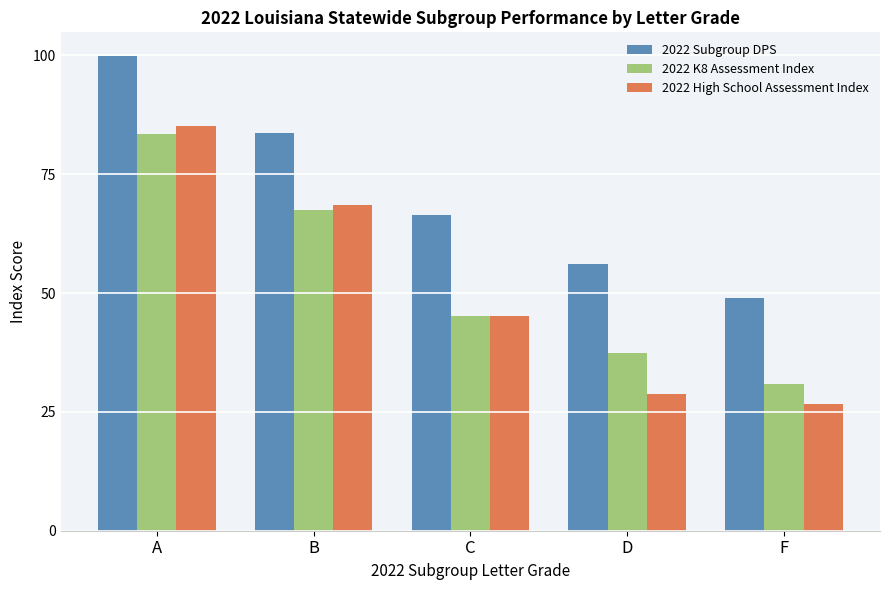

What is the approximate value of 2022 High School Assessment Index at C?

45.1